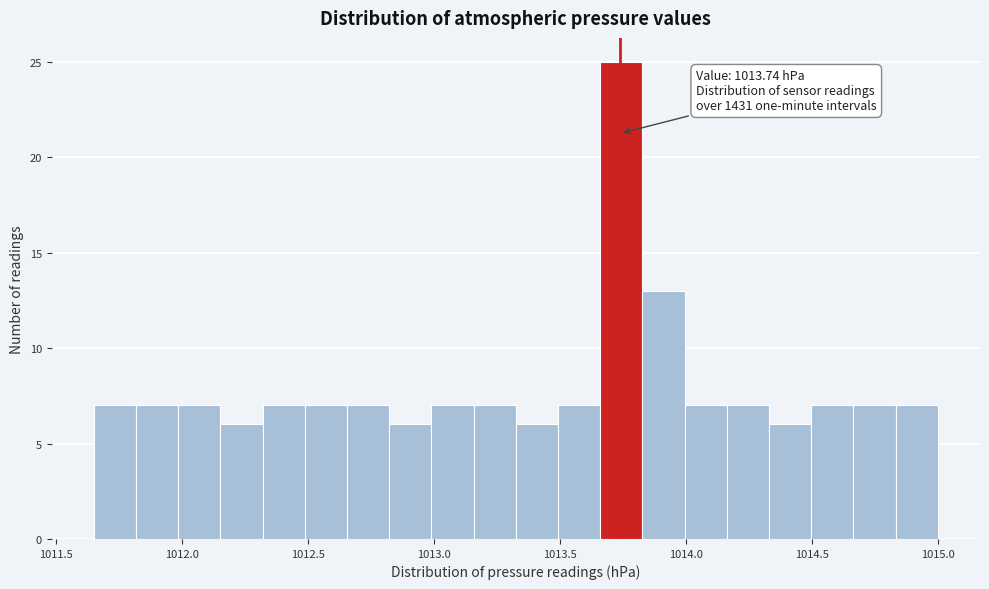

Read against the x-axis, roughly where is the centre of the tallest bar?

1013.75